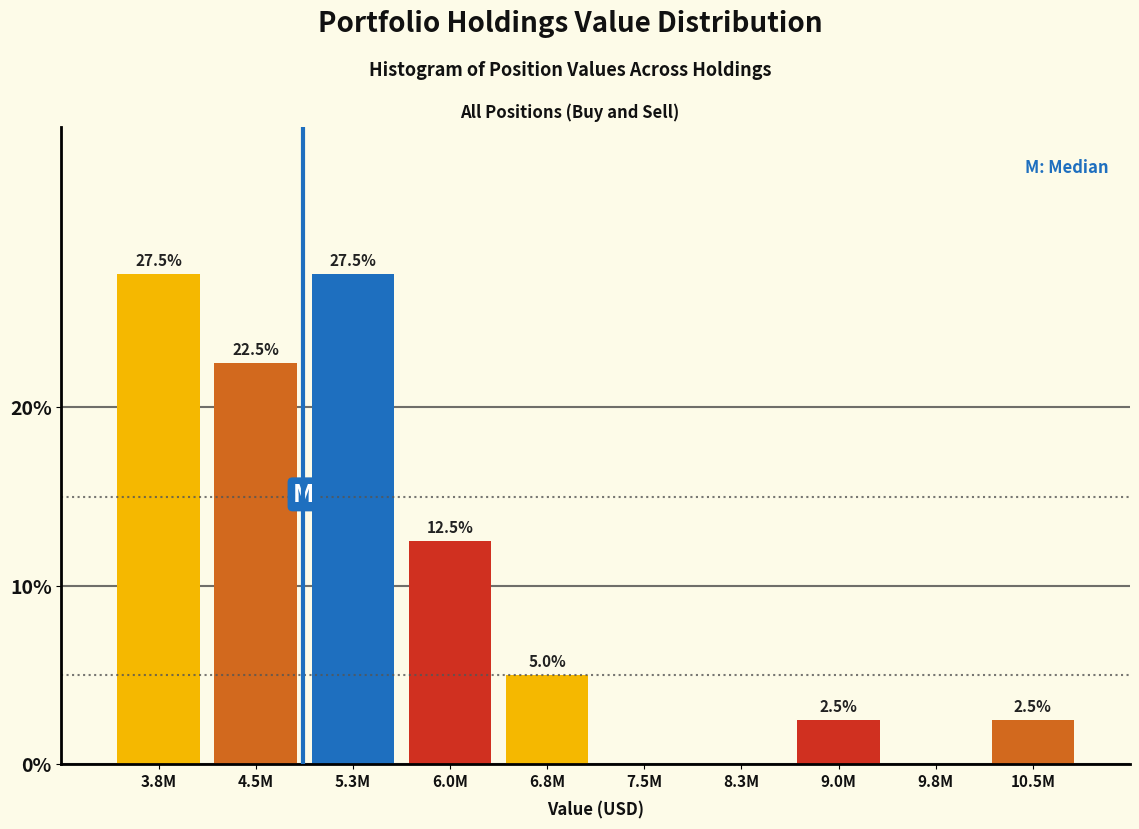

Reading left to right, list all the values displayed in this chart.

3.8M=27.5	4.5M=22.5	5.3M=27.5	6.0M=12.5	6.8M=5.0	7.5M=0.0	8.3M=0.0	9.0M=2.5	9.8M=0.0	10.5M=2.5